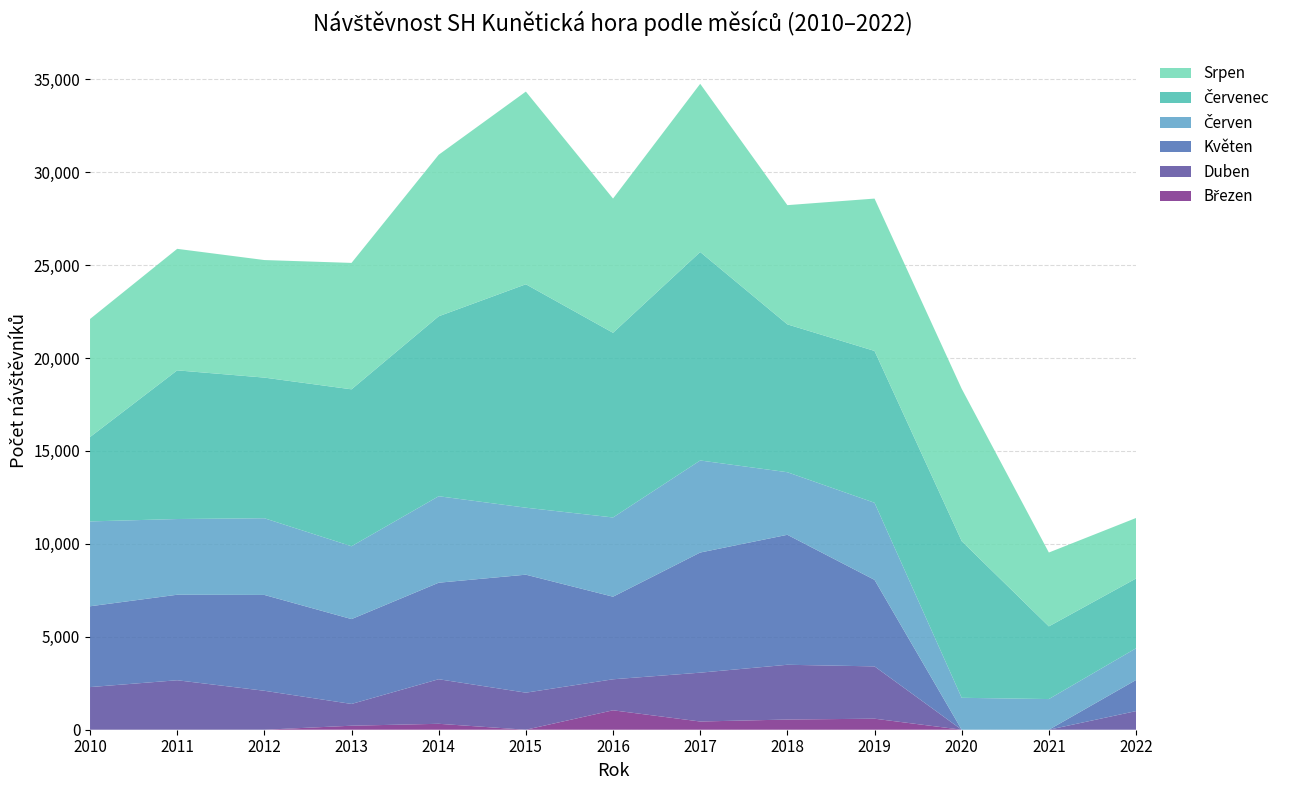

Reading right to left, what are all the values shown in this chart?

Březen: 2022=0	2021=0	2020=0	2019=594	2018=548	2017=442	2016=1045	2015=0	2014=319	2013=216	2012=0	2011=0	2010=0
Duben: 2022=1002	2021=0	2020=0	2019=2814	2018=2947	2017=2628	2016=1669	2015=1994	2014=2398	2013=1171	2012=2096	2011=2662	2010=2294
Květen: 2022=1673	2021=0	2020=0	2019=4655	2018=6993	2017=6464	2016=4443	2015=6348	2014=5193	2013=4566	2012=5156	2011=4601	2010=4348
Červen: 2022=1707	2021=1650	2020=1718	2019=4148	2018=3367	2017=4953	2016=4264	2015=3604	2014=4653	2013=3919	2012=4127	2011=4074	2010=4566
Červenec: 2022=3755	2021=3911	2020=8429	2019=8170	2018=7956	2017=11217	2016=9936	2015=12022	2014=9683	2013=8443	2012=7567	2011=7999	2010=4539
Srpen: 2022=3255	2021=3973	2020=8198	2019=8197	2018=6414	2017=9049	2016=7222	2015=10367	2014=8690	2013=6802	2012=6325	2011=6538	2010=6352